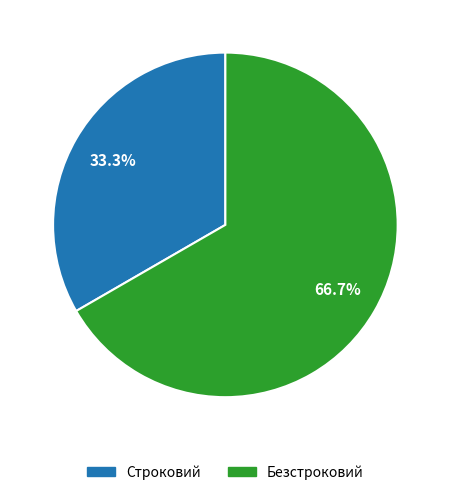

To the nearest percent, what is the difference between the Строковий and Безстроковий slice percentages?

33%